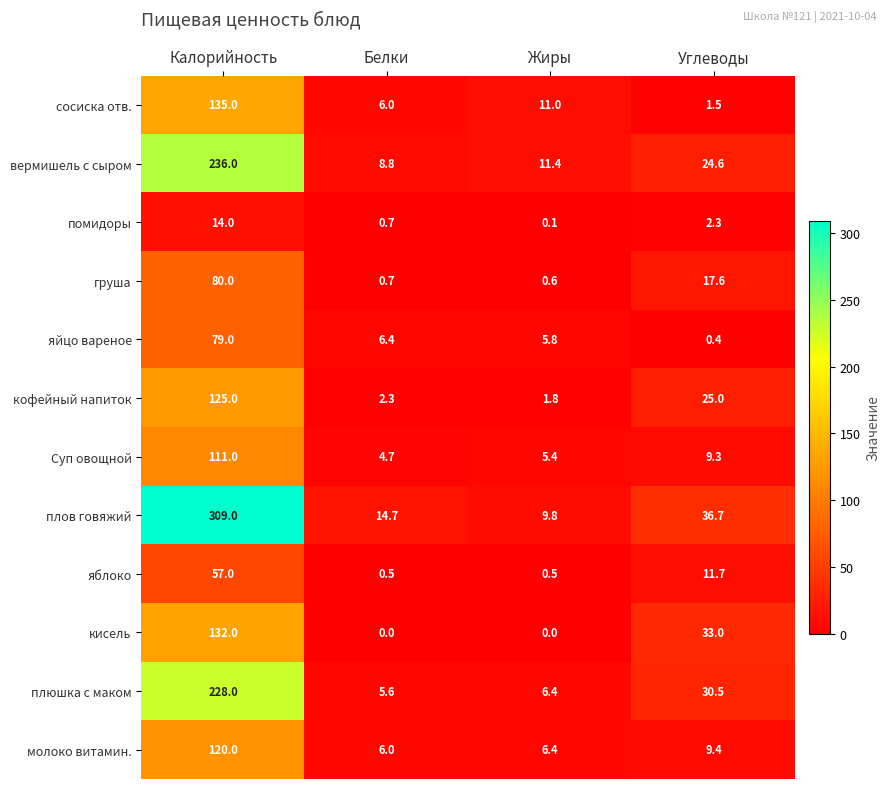

What is the difference between the груша values at Белки and Калорийность?

79.3